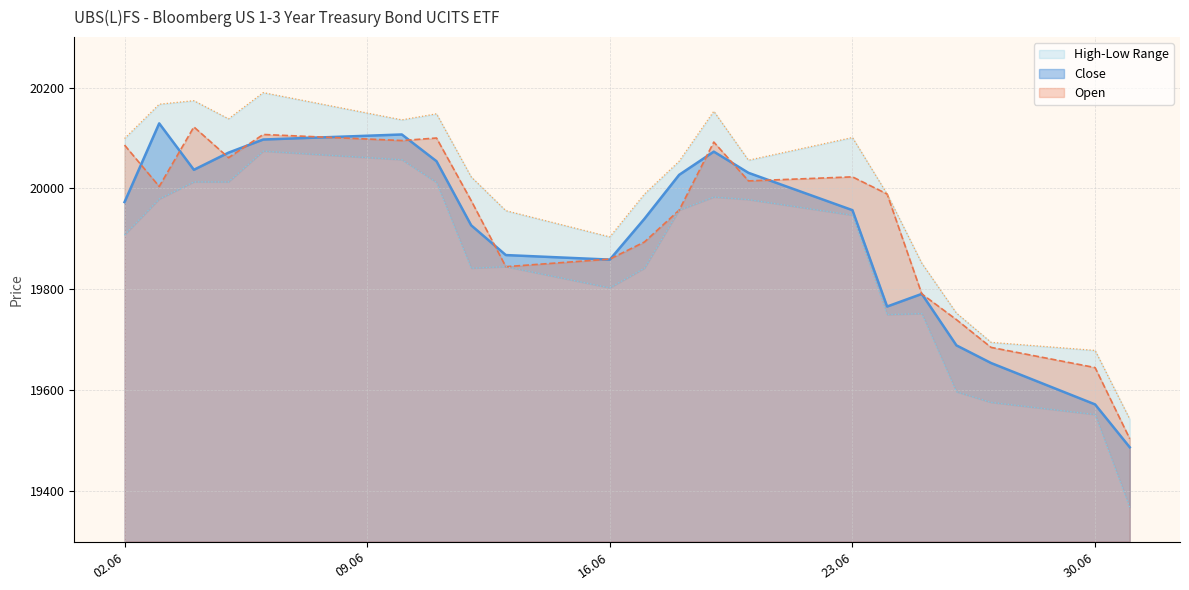

True or false: Low and Open intersect in this chart.

False